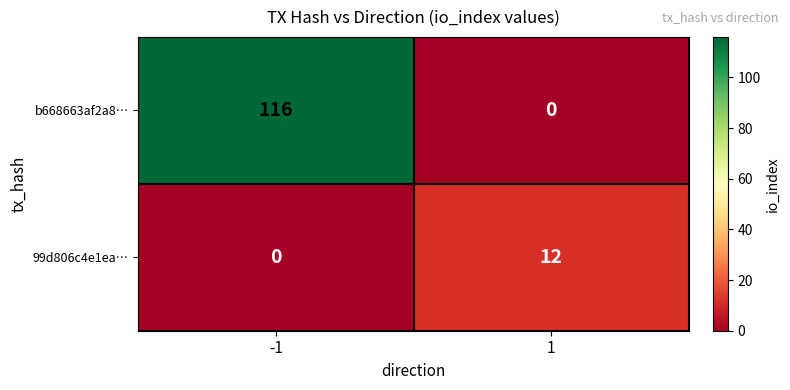

Reading left to right, extract all data points from this chart.

b668663af2a8…: -1=116	1=0
99d806c4e1ea…: -1=0	1=12